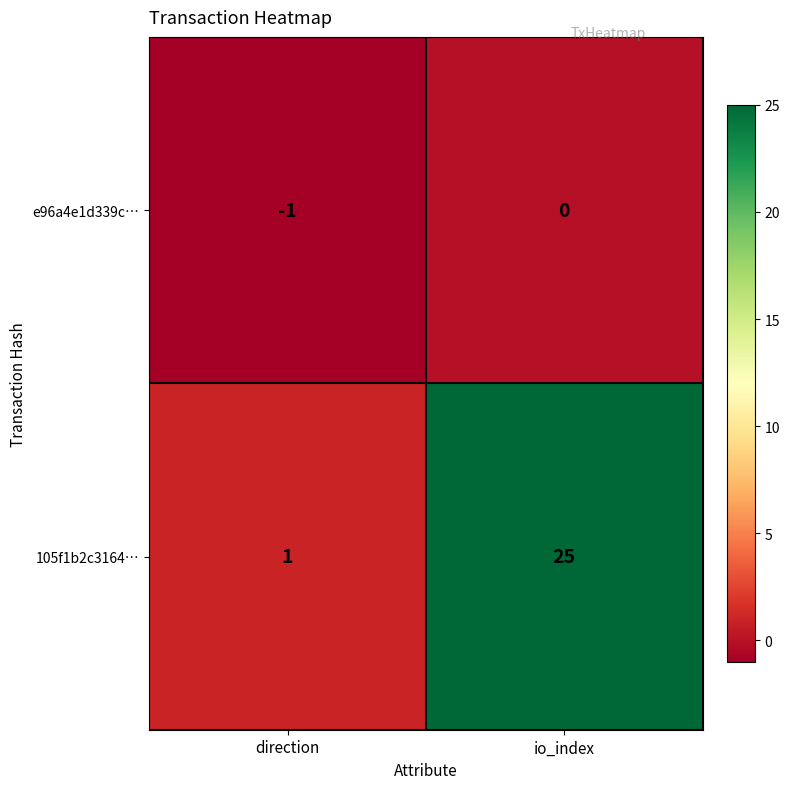

At which label is e96a4e1d339c… closest to 0?

io_index